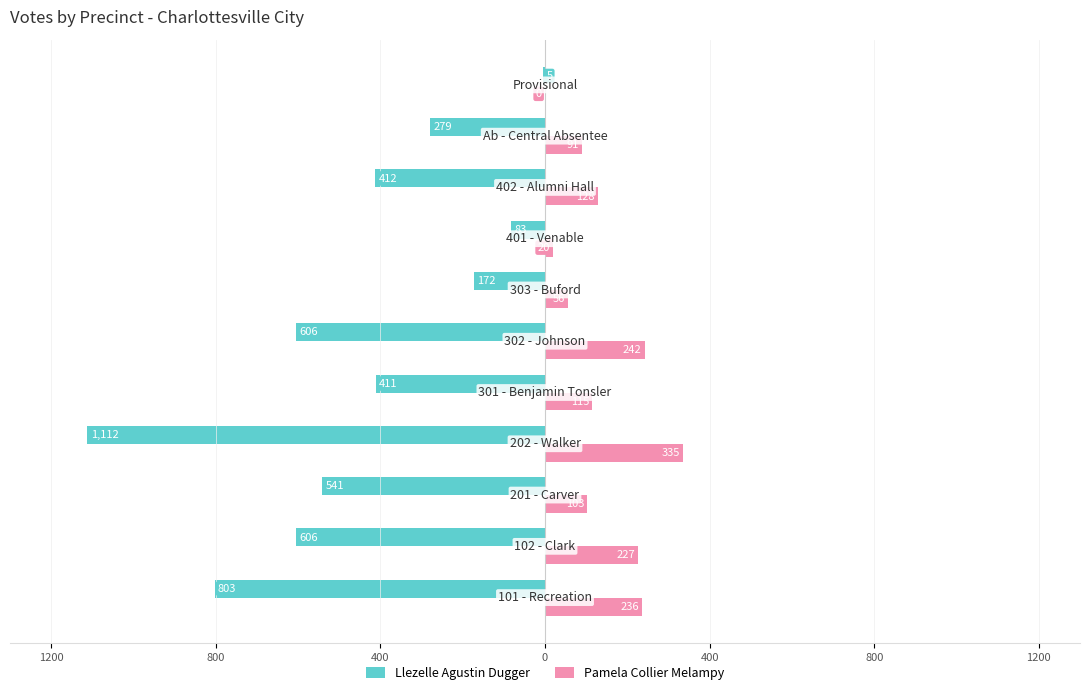

What is the maximum value for Pamela Collier Melampy?

335